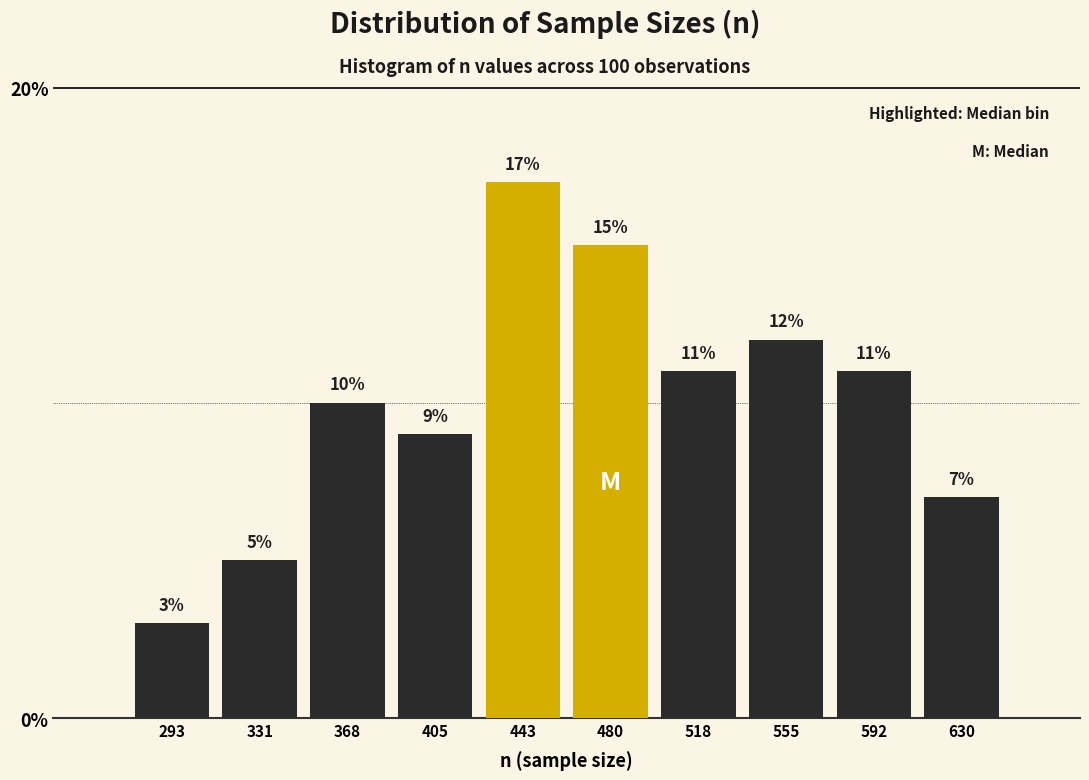

Reading left to right, transcribe this chart: for each bar, give the range it covers on the x-axis and its height. The bar edges are not printed on the chart, so give them approximately, as read against the axis.

275 to 310: 3
310 to 350: 5
350 to 385: 10
385 to 425: 9
425 to 460: 17
460 to 500: 15
500 to 535: 11
535 to 575: 12
575 to 610: 11
610 to 650: 7